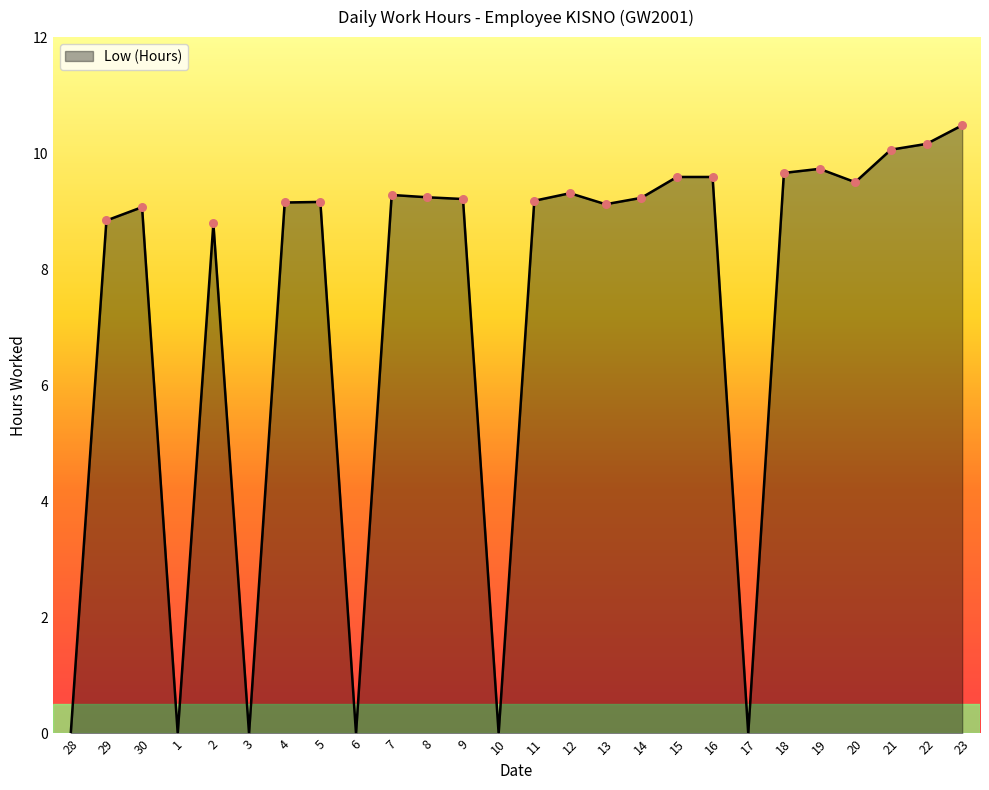

Approximately how many times larger is the value at 23 compared to 5?

1.1